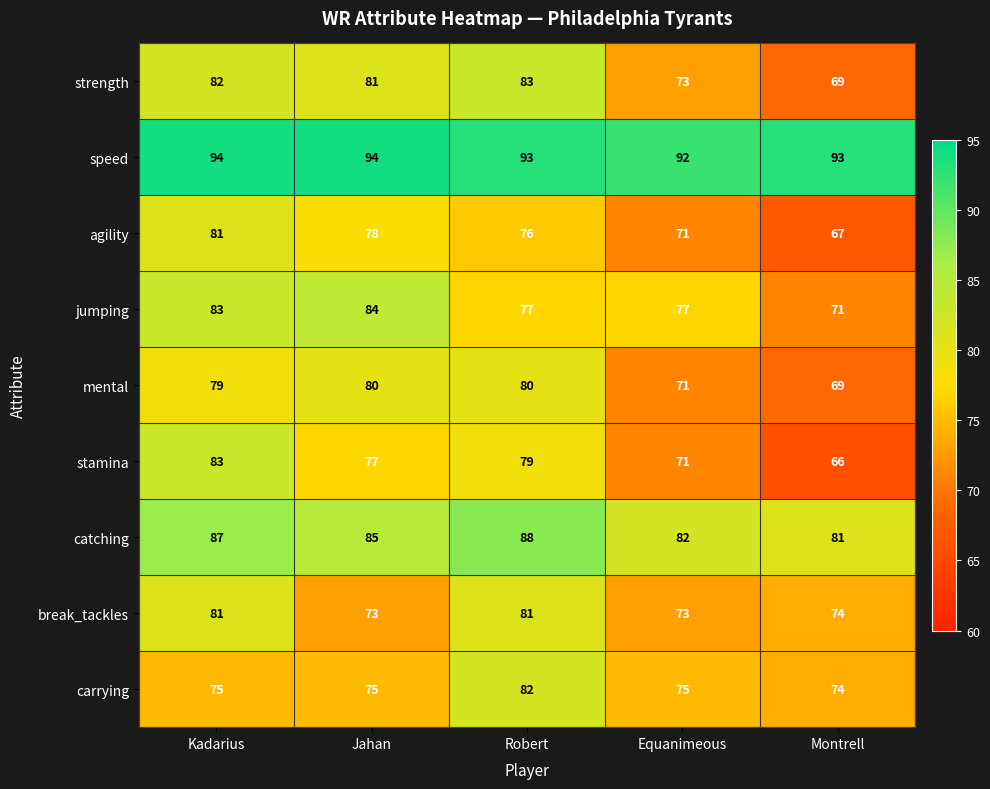

At Jahan, list the series in order from largest to smallest.

speed, catching, jumping, strength, mental, agility, stamina, carrying, break_tackles